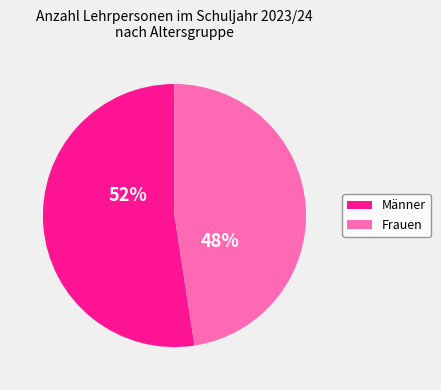

To the nearest percent, what is the average slice percentage?

50%